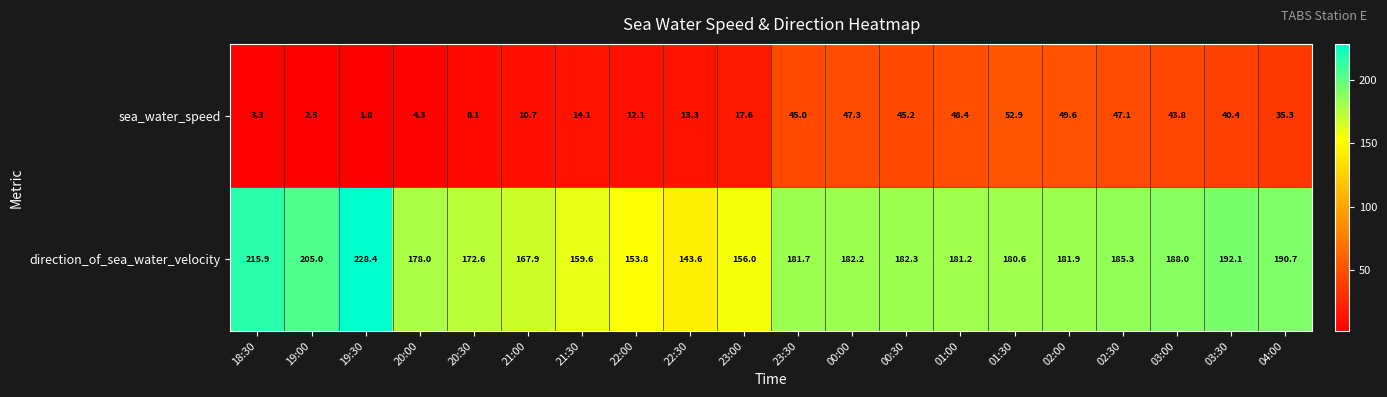

Which category has the lowest value across all series?

19:30